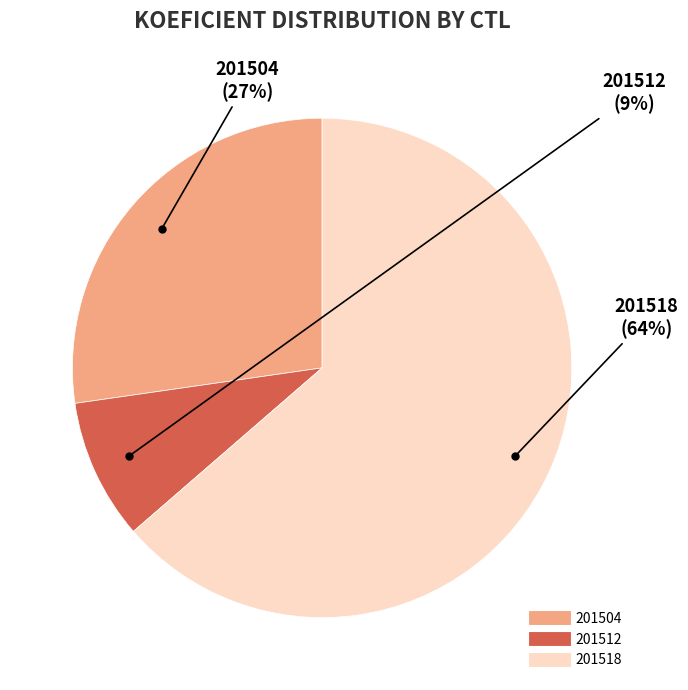

Rank the categories by value from lowest to highest.

201512, 201504, 201518